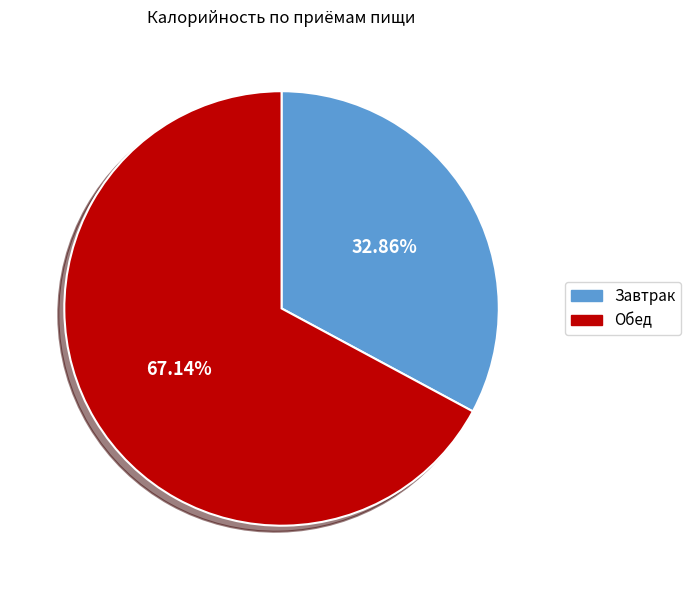

Combined, do Обед and Завтрак account for over 50%?

Yes